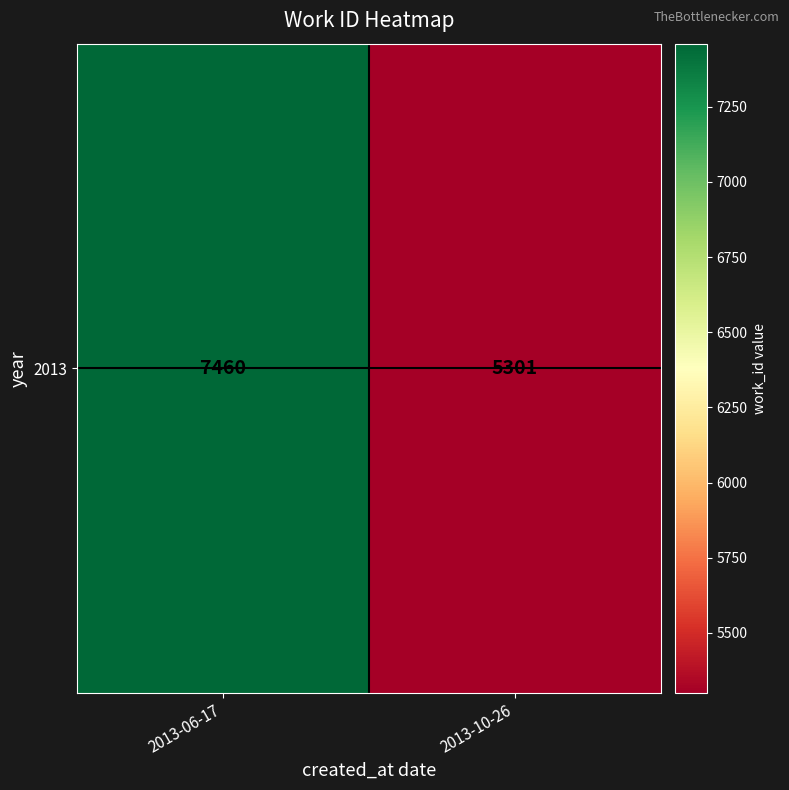

Count the number of data series in this chart.

1